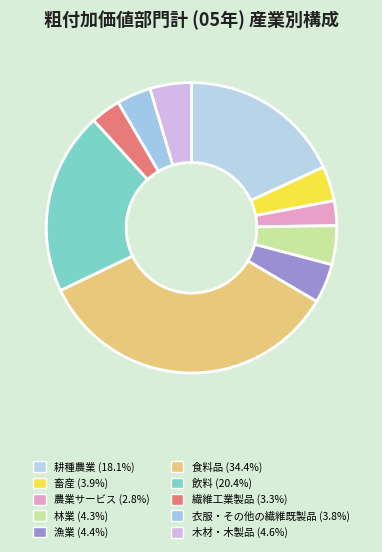

True or false: 農業サービス accounts for 11% of the total.

False